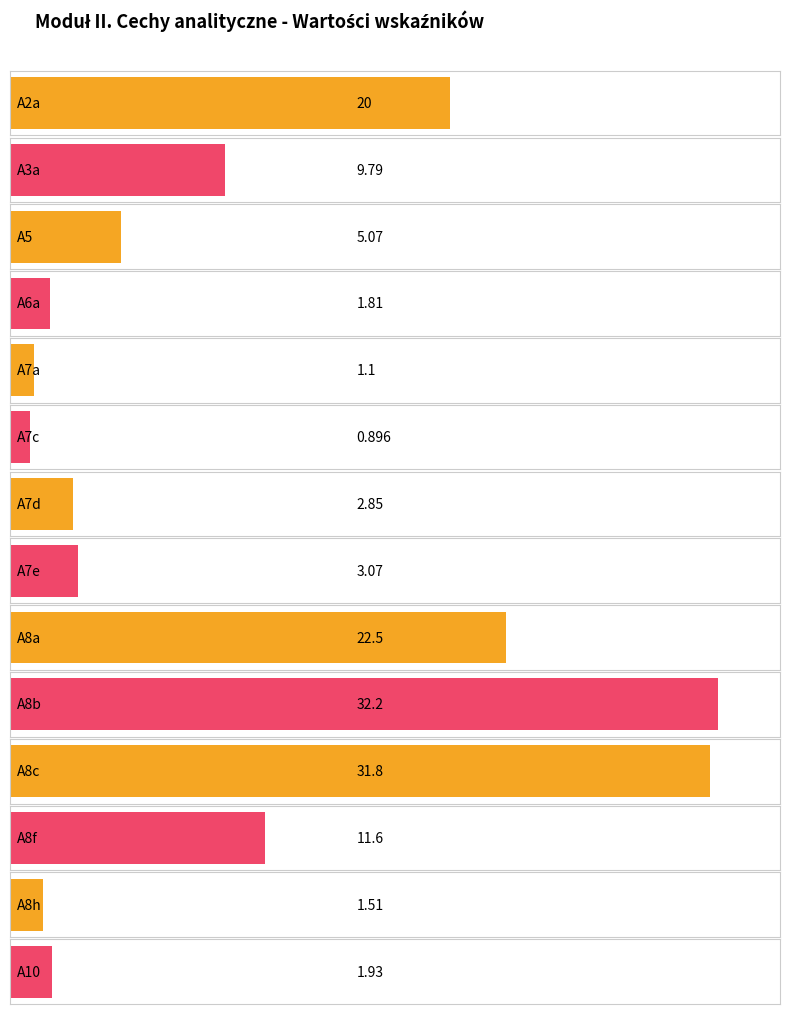

Rank the categories by value from highest to lowest.

A8b, A8c, A8a, A2a, A8f, A3a, A5, A7e, A7d, A10, A6a, A8h, A7a, A7c